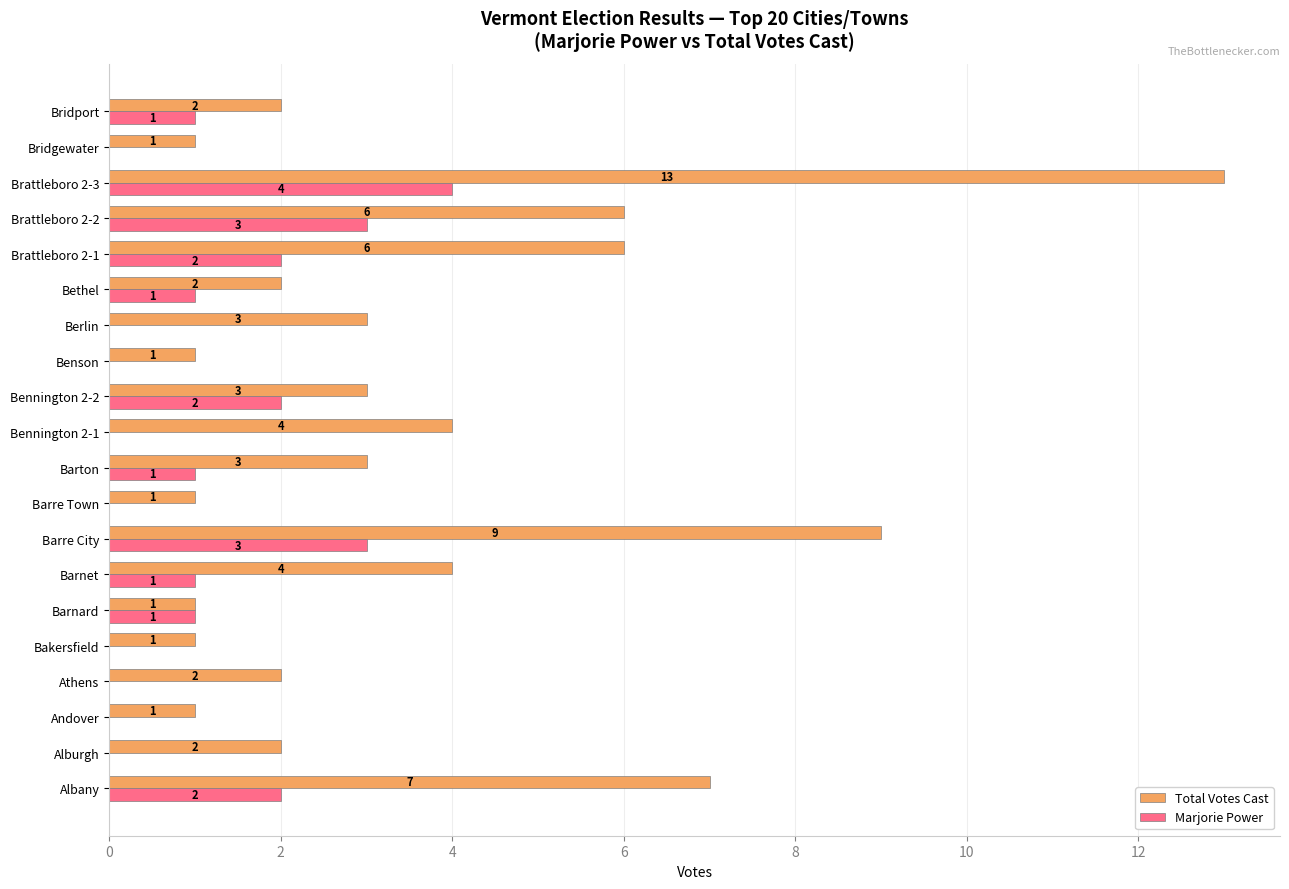

How many data points does each series have?

20